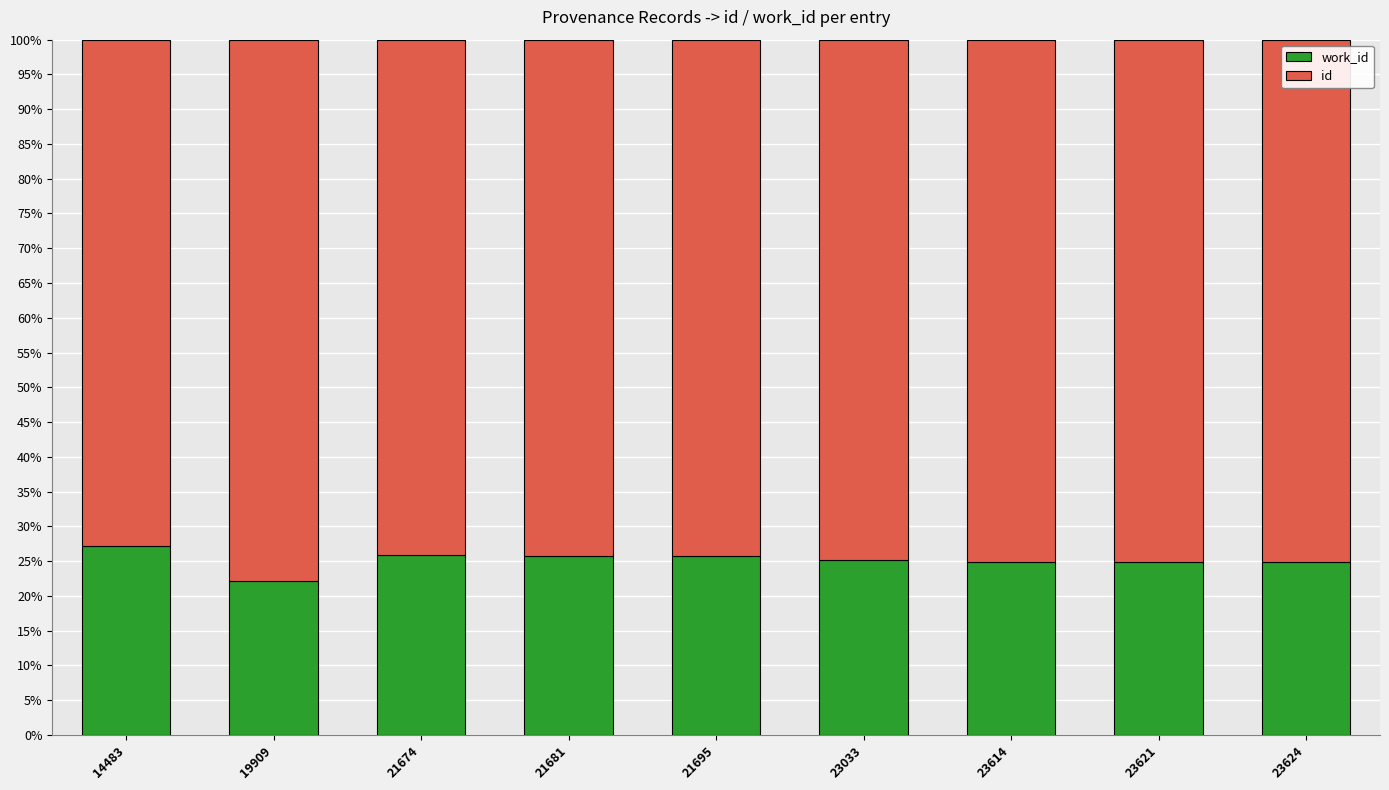

What is the total value across all series at 21695?

100.0